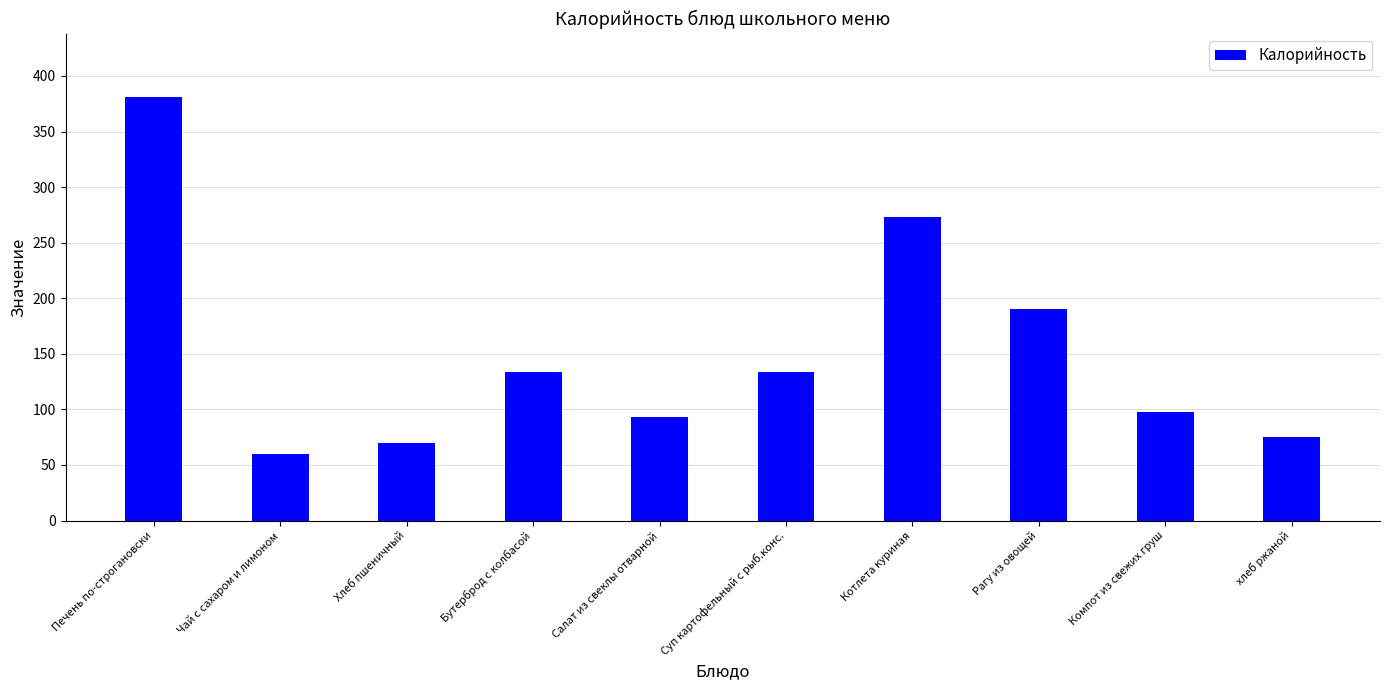

Count the number of categories in the chart.

10